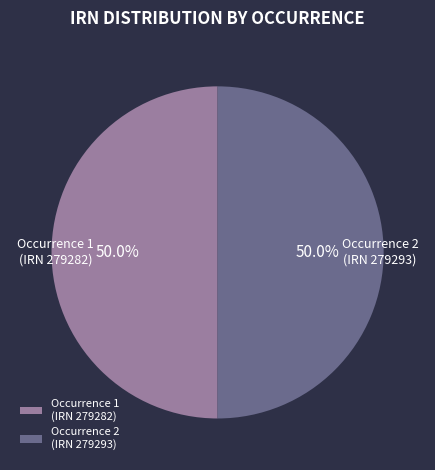

What is the ratio of the value at Occurrence 1 (IRN 279282) to the value at Occurrence 2 (IRN 279293)?

1.0